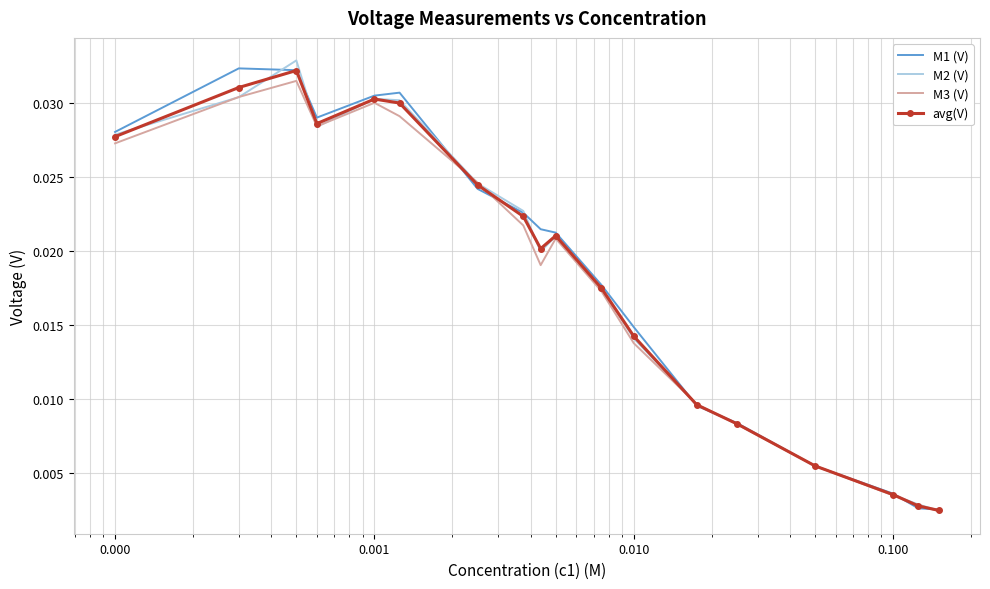

What are all the series names shown in the legend?

M1 (V), M2 (V), M3 (V), avg(V)